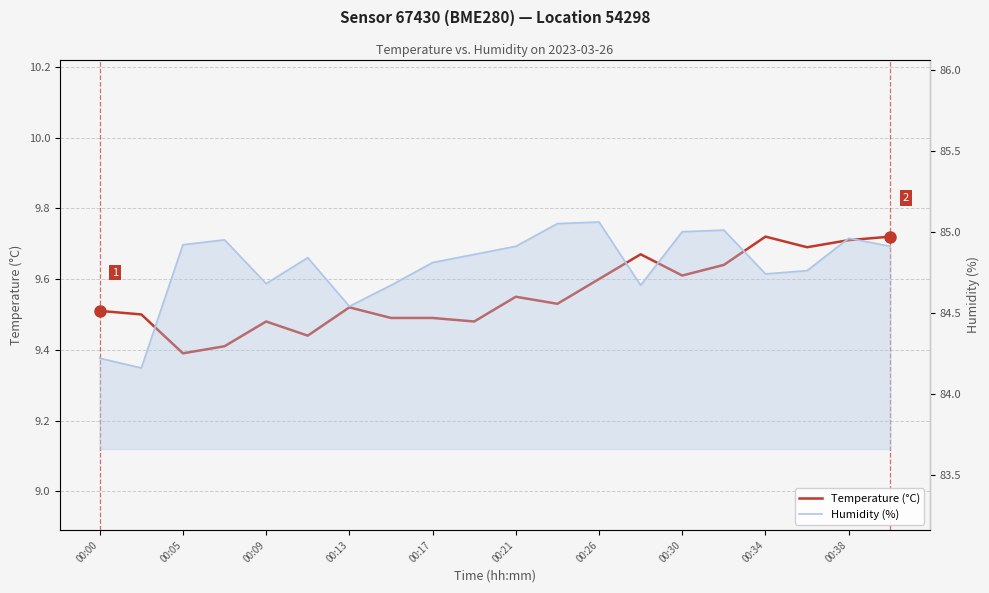

What is the difference between the maximum and minimum values in the Temperature (°C) series?

0.3